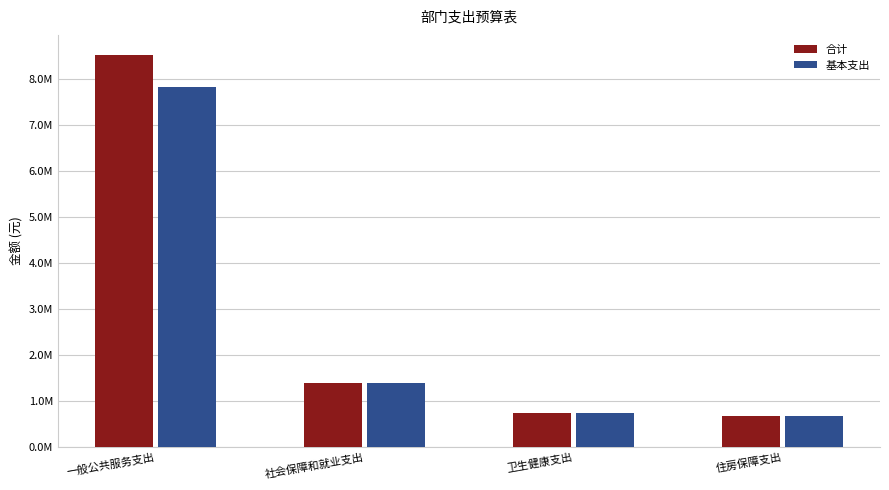

At which label does 合计 first exceed 1402697?

一般公共服务支出